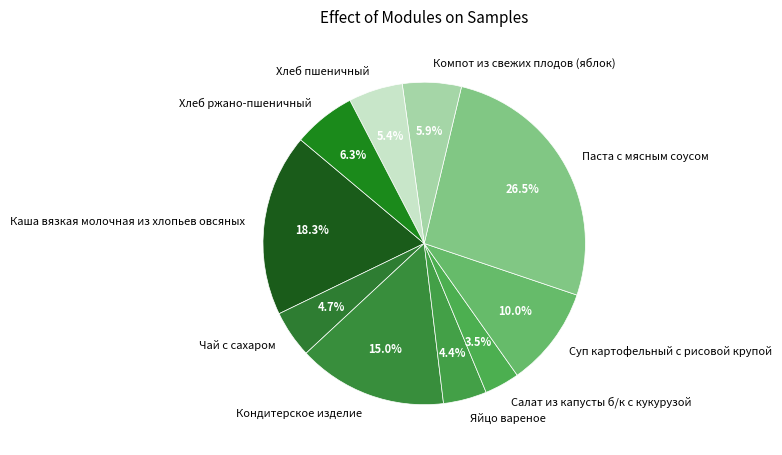

What is the ratio of the value at Чай с сахаром to the value at Суп картофельный с рисовой крупой?

0.5